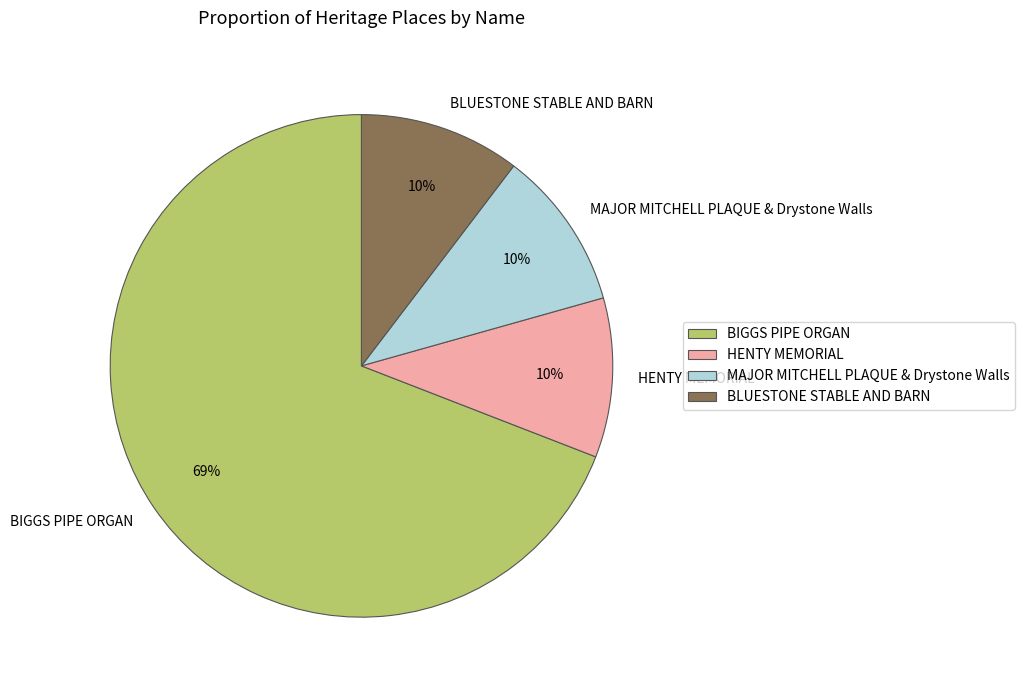

Which category has the biggest portion of the pie?

BIGGS PIPE ORGAN